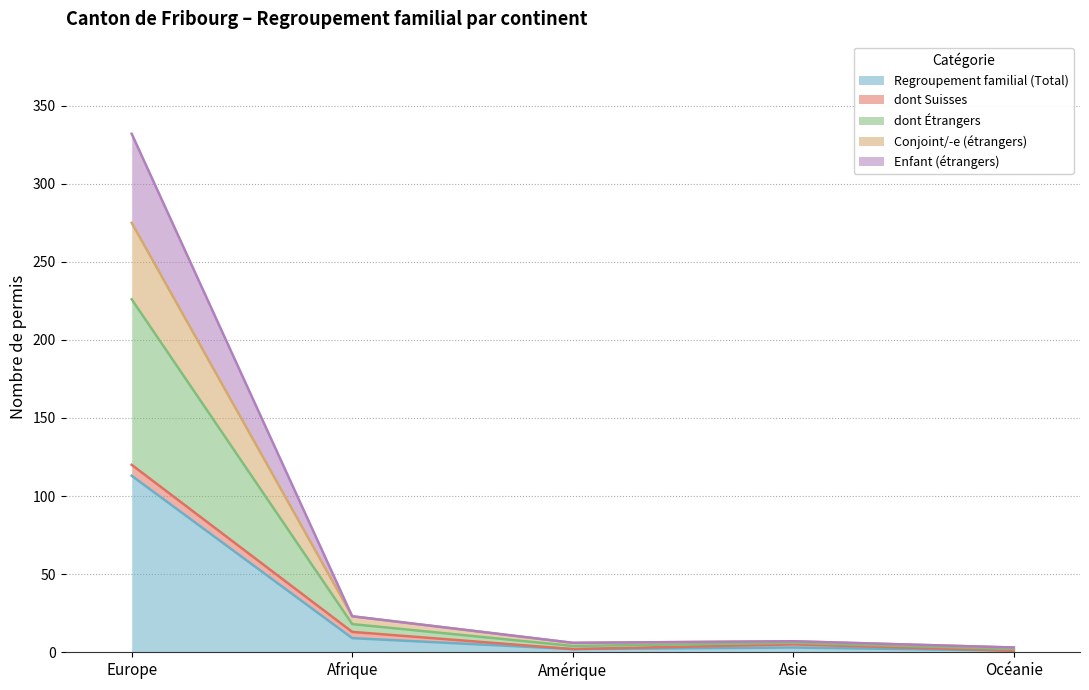

Where is the first local minimum for Conjoint/-e (étrangers)?

Amérique